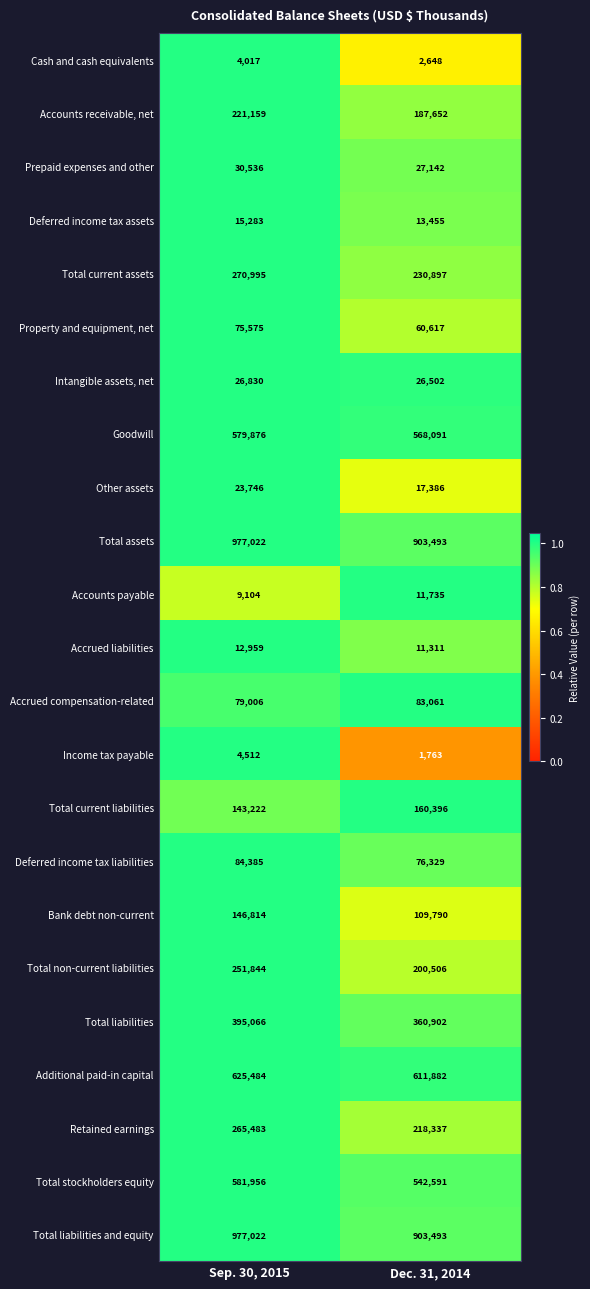

Which label corresponds to the largest value in the chart?

Sep. 30, 2015